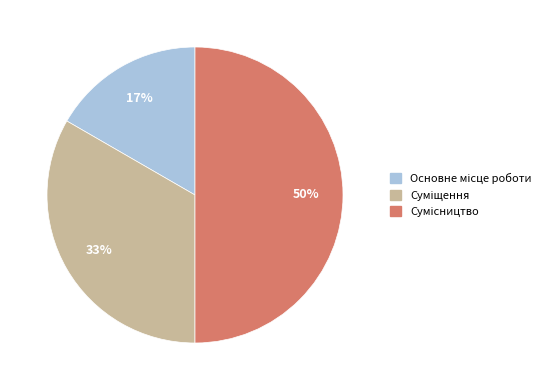

To the nearest percent, what is the average slice percentage?

33%